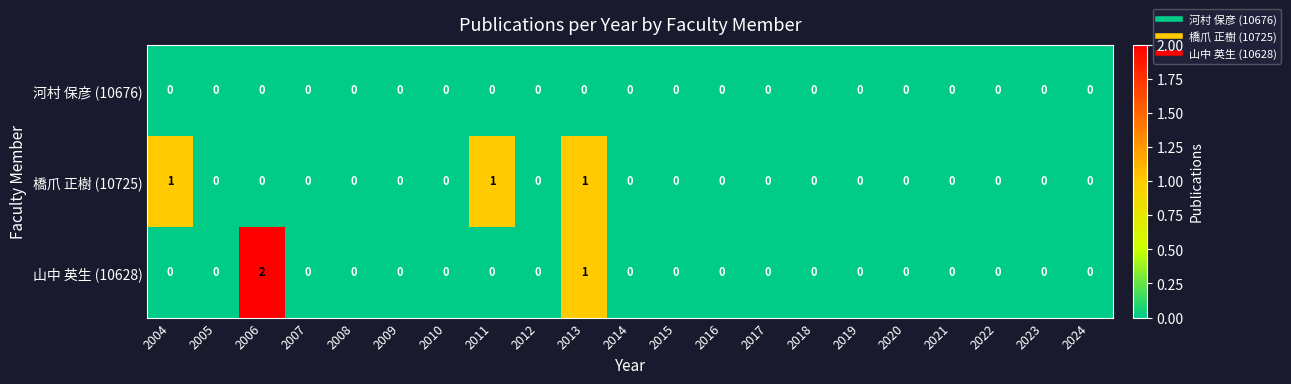

Count the 橋爪 正樹 (10725) values in the range 0 to 1.

21